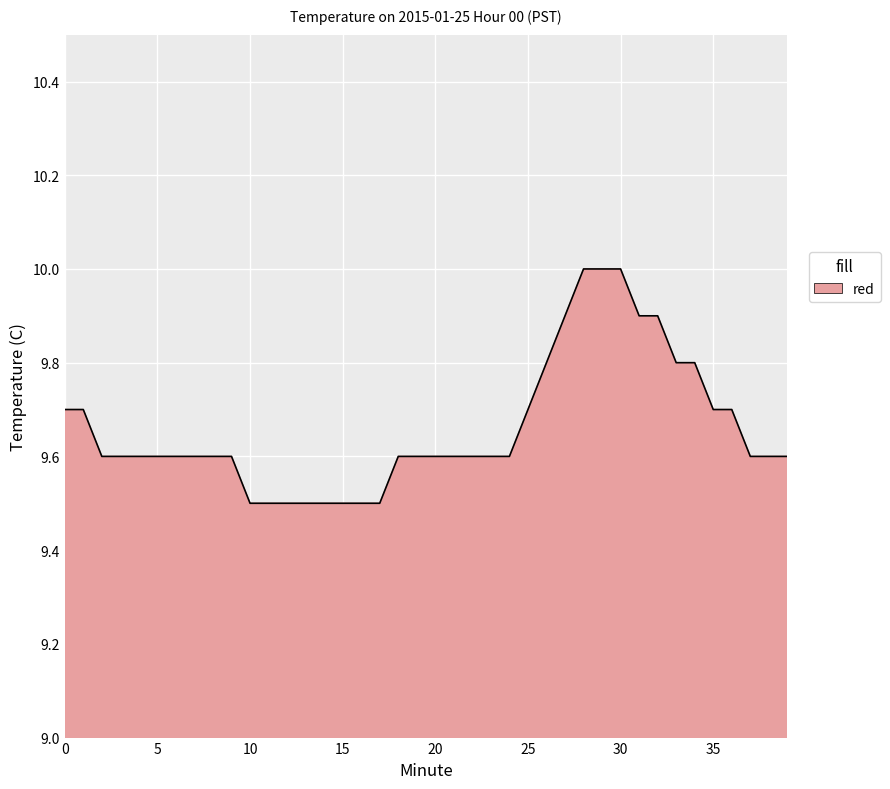

What is the greatest value displayed?

10.0